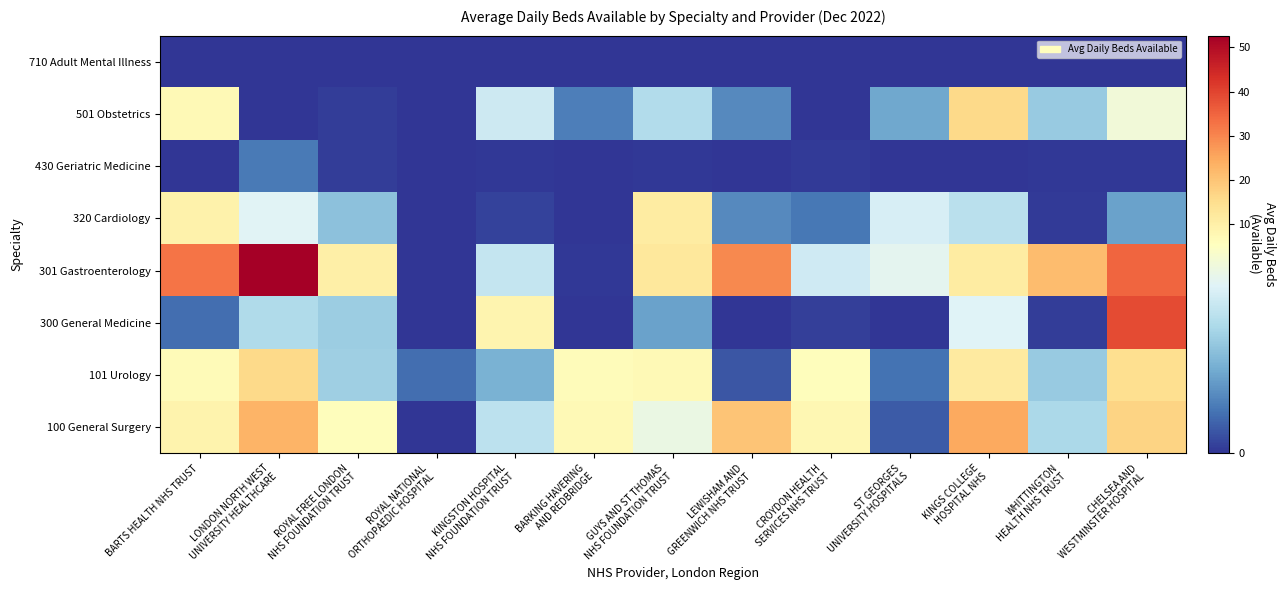

Reading right to left, what are all the values shown in this chart?

100 General Surgery: CHELSEA AND
WESTMINSTER HOSPITAL=16.9	WHITTINGTON
HEALTH NHS TRUST=3.3	KINGS COLLEGE
HOSPITAL NHS=24.8	ST GEORGES
UNIVERSITY HOSPITALS=0.7	CROYDON HEALTH
SERVICES NHS TRUST=7.8	LEWISHAM AND
GREENWICH NHS TRUST=20.1	GUYS AND ST THOMAS
NHS FOUNDATION TRUST=4.8	BARKING HAVERING
AND REDBRIDGE=7.1	KINGSTON HOSPITAL
NHS FOUNDATION TRUST=3.7	ROYAL NATIONAL
ORTHOPAEDIC HOSPITAL=0.0	ROYAL FREE LONDON
NHS FOUNDATION TRUST=5.9	LONDON NORTH WEST
UNIVERSITY HEALTHCARE=23.0	BARTS HEALTH NHS TRUST=9.1
101 Urology: CHELSEA AND
WESTMINSTER HOSPITAL=14.7	WHITTINGTON
HEALTH NHS TRUST=2.9	KINGS COLLEGE
HOSPITAL NHS=11.5	ST GEORGES
UNIVERSITY HOSPITALS=1.1	CROYDON HEALTH
SERVICES NHS TRUST=6.0	LEWISHAM AND
GREENWICH NHS TRUST=0.6	GUYS AND ST THOMAS
NHS FOUNDATION TRUST=7.2	BARKING HAVERING
AND REDBRIDGE=6.6	KINGSTON HOSPITAL
NHS FOUNDATION TRUST=2.4	ROYAL NATIONAL
ORTHOPAEDIC HOSPITAL=1.0	ROYAL FREE LONDON
NHS FOUNDATION TRUST=3.1	LONDON NORTH WEST
UNIVERSITY HEALTHCARE=16.1	BARTS HEALTH NHS TRUST=6.8
300 General Medicine: CHELSEA AND
WESTMINSTER HOSPITAL=38.8	WHITTINGTON
HEALTH NHS TRUST=0.2	KINGS COLLEGE
HOSPITAL NHS=4.4	ST GEORGES
UNIVERSITY HOSPITALS=0.0	CROYDON HEALTH
SERVICES NHS TRUST=0.2	LEWISHAM AND
GREENWICH NHS TRUST=0.0	GUYS AND ST THOMAS
NHS FOUNDATION TRUST=2.0	BARKING HAVERING
AND REDBRIDGE=0.0	KINGSTON HOSPITAL
NHS FOUNDATION TRUST=8.6	ROYAL NATIONAL
ORTHOPAEDIC HOSPITAL=0.0	ROYAL FREE LONDON
NHS FOUNDATION TRUST=3.0	LONDON NORTH WEST
UNIVERSITY HEALTHCARE=3.4	BARTS HEALTH NHS TRUST=1.0
301 Gastroenterology: CHELSEA AND
WESTMINSTER HOSPITAL=34.7	WHITTINGTON
HEALTH NHS TRUST=21.5	KINGS COLLEGE
HOSPITAL NHS=11.2	ST GEORGES
UNIVERSITY HOSPITALS=4.6	CROYDON HEALTH
SERVICES NHS TRUST=4.1	LEWISHAM AND
GREENWICH NHS TRUST=29.6	GUYS AND ST THOMAS
NHS FOUNDATION TRUST=12.2	BARKING HAVERING
AND REDBRIDGE=0.1	KINGSTON HOSPITAL
NHS FOUNDATION TRUST=3.8	ROYAL NATIONAL
ORTHOPAEDIC HOSPITAL=0.0	ROYAL FREE LONDON
NHS FOUNDATION TRUST=10.2	LONDON NORTH WEST
UNIVERSITY HEALTHCARE=52.6	BARTS HEALTH NHS TRUST=32.5
320 Cardiology: CHELSEA AND
WESTMINSTER HOSPITAL=2.0	WHITTINGTON
HEALTH NHS TRUST=0.1	KINGS COLLEGE
HOSPITAL NHS=3.6	ST GEORGES
UNIVERSITY HOSPITALS=4.2	CROYDON HEALTH
SERVICES NHS TRUST=1.2	LEWISHAM AND
GREENWICH NHS TRUST=1.5	GUYS AND ST THOMAS
NHS FOUNDATION TRUST=11.0	BARKING HAVERING
AND REDBRIDGE=0.0	KINGSTON HOSPITAL
NHS FOUNDATION TRUST=0.2	ROYAL NATIONAL
ORTHOPAEDIC HOSPITAL=0.0	ROYAL FREE LONDON
NHS FOUNDATION TRUST=2.7	LONDON NORTH WEST
UNIVERSITY HEALTHCARE=4.4	BARTS HEALTH NHS TRUST=9.3
430 Geriatric Medicine: CHELSEA AND
WESTMINSTER HOSPITAL=0.1	WHITTINGTON
HEALTH NHS TRUST=0.1	KINGS COLLEGE
HOSPITAL NHS=0.0	ST GEORGES
UNIVERSITY HOSPITALS=0.0	CROYDON HEALTH
SERVICES NHS TRUST=0.1	LEWISHAM AND
GREENWICH NHS TRUST=0.0	GUYS AND ST THOMAS
NHS FOUNDATION TRUST=0.0	BARKING HAVERING
AND REDBRIDGE=0.0	KINGSTON HOSPITAL
NHS FOUNDATION TRUST=0.1	ROYAL NATIONAL
ORTHOPAEDIC HOSPITAL=0.0	ROYAL FREE LONDON
NHS FOUNDATION TRUST=0.1	LONDON NORTH WEST
UNIVERSITY HEALTHCARE=1.2	BARTS HEALTH NHS TRUST=0.0
501 Obstetrics: CHELSEA AND
WESTMINSTER HOSPITAL=5.0	WHITTINGTON
HEALTH NHS TRUST=2.9	KINGS COLLEGE
HOSPITAL NHS=15.8	ST GEORGES
UNIVERSITY HOSPITALS=2.1	CROYDON HEALTH
SERVICES NHS TRUST=0.0	LEWISHAM AND
GREENWICH NHS TRUST=1.5	GUYS AND ST THOMAS
NHS FOUNDATION TRUST=3.4	BARKING HAVERING
AND REDBRIDGE=1.3	KINGSTON HOSPITAL
NHS FOUNDATION TRUST=4.0	ROYAL NATIONAL
ORTHOPAEDIC HOSPITAL=0.0	ROYAL FREE LONDON
NHS FOUNDATION TRUST=0.2	LONDON NORTH WEST
UNIVERSITY HEALTHCARE=0.0	BARTS HEALTH NHS TRUST=7.1
710 Adult Mental Illness: CHELSEA AND
WESTMINSTER HOSPITAL=0.0	WHITTINGTON
HEALTH NHS TRUST=0.0	KINGS COLLEGE
HOSPITAL NHS=0.0	ST GEORGES
UNIVERSITY HOSPITALS=0.0	CROYDON HEALTH
SERVICES NHS TRUST=0.0	LEWISHAM AND
GREENWICH NHS TRUST=0.0	GUYS AND ST THOMAS
NHS FOUNDATION TRUST=0.0	BARKING HAVERING
AND REDBRIDGE=0.0	KINGSTON HOSPITAL
NHS FOUNDATION TRUST=0.0	ROYAL NATIONAL
ORTHOPAEDIC HOSPITAL=0.0	ROYAL FREE LONDON
NHS FOUNDATION TRUST=0.0	LONDON NORTH WEST
UNIVERSITY HEALTHCARE=0.0	BARTS HEALTH NHS TRUST=0.0